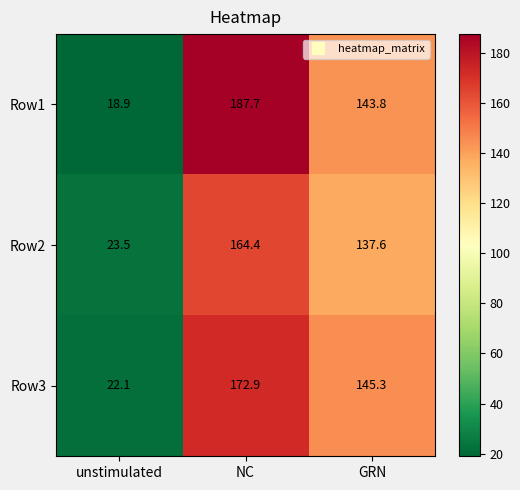

What is the difference between the highest and lowest values at NC?

23.3